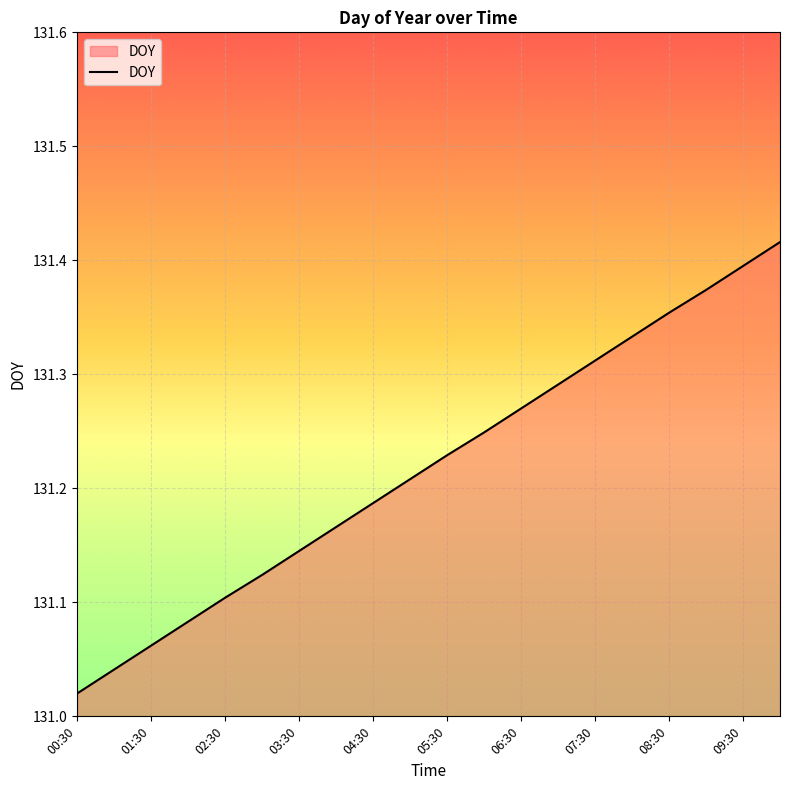

What is the difference between the maximum and second lowest values?

0.4